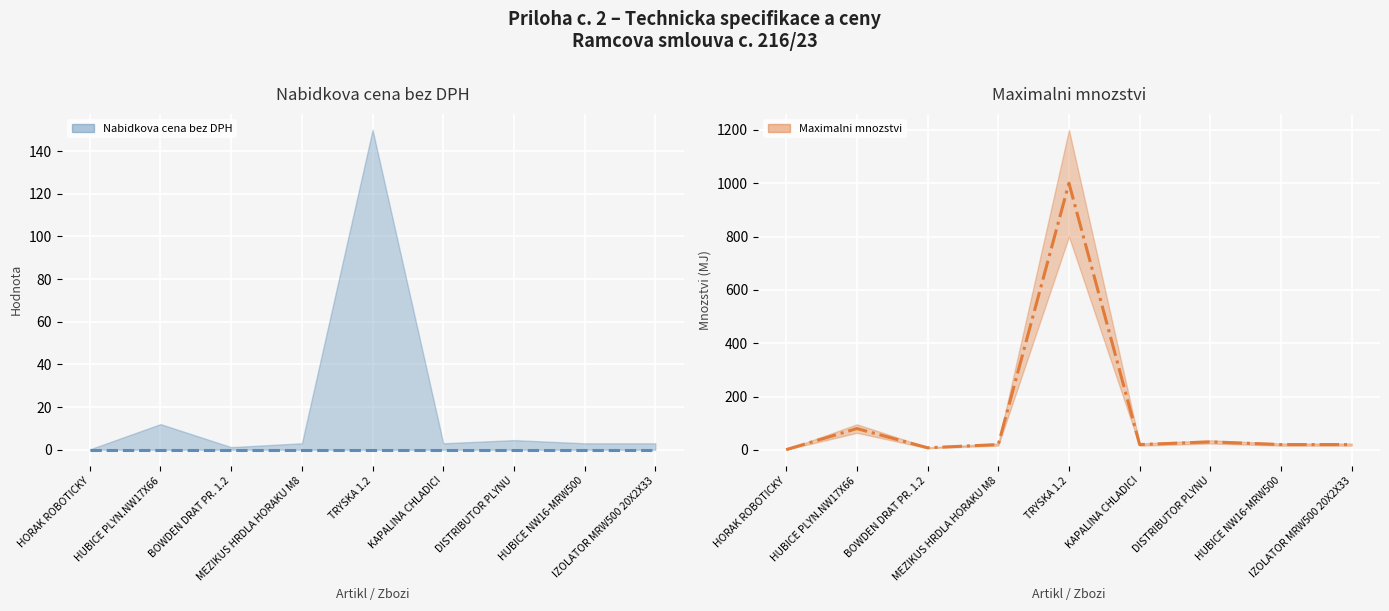

True or false: Nabidkova cena bez DPH has more than 0 points higher than both neighbors.

False